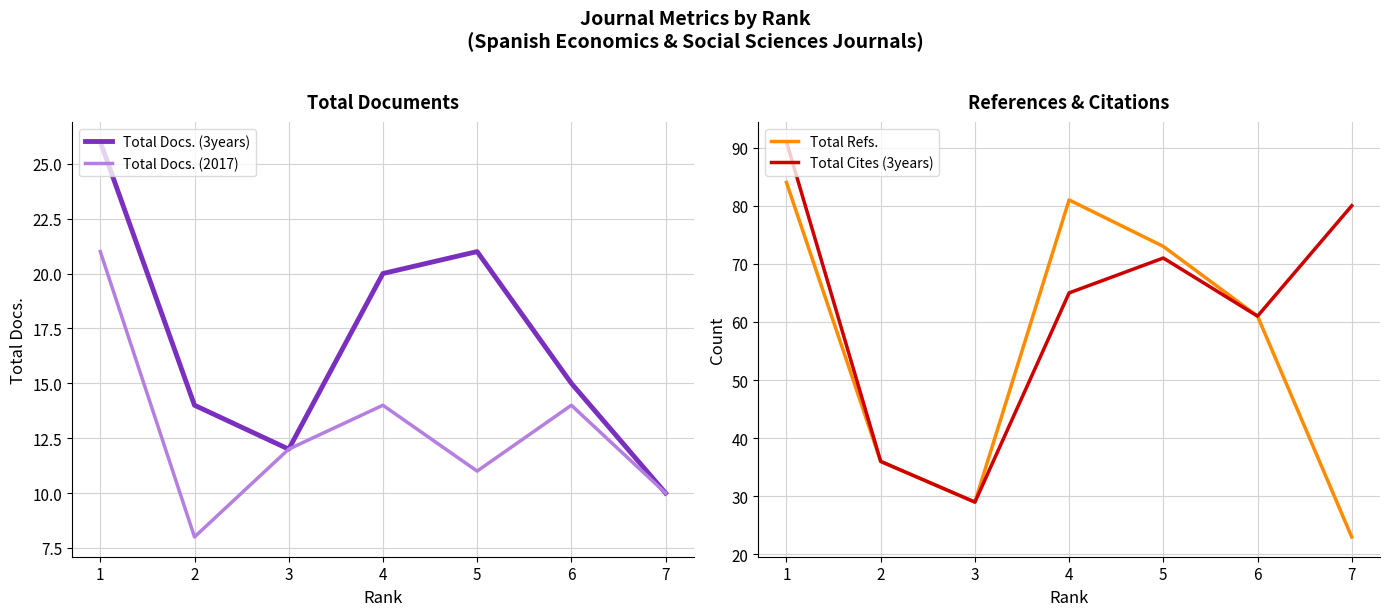

At 6, list the series in order from smallest to largest.

Total Docs. (2017), Total Docs. (3years), Total Refs., Total Cites (3years)